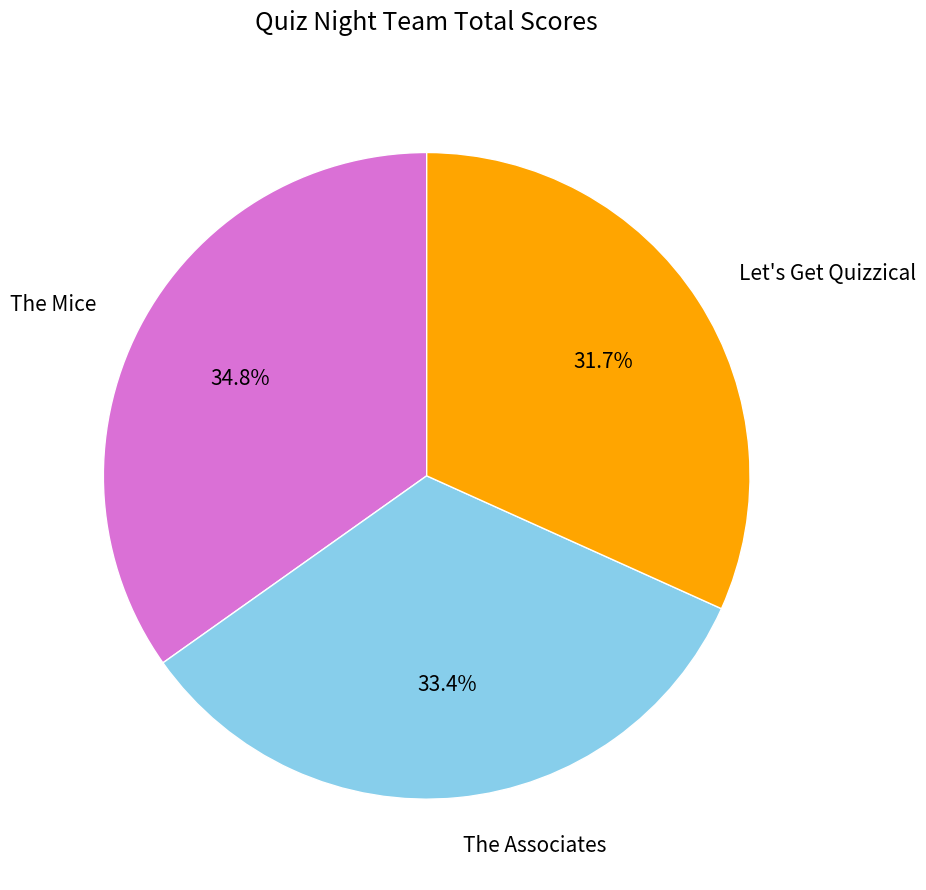

Is there any slice that represents more than half of the pie?

No